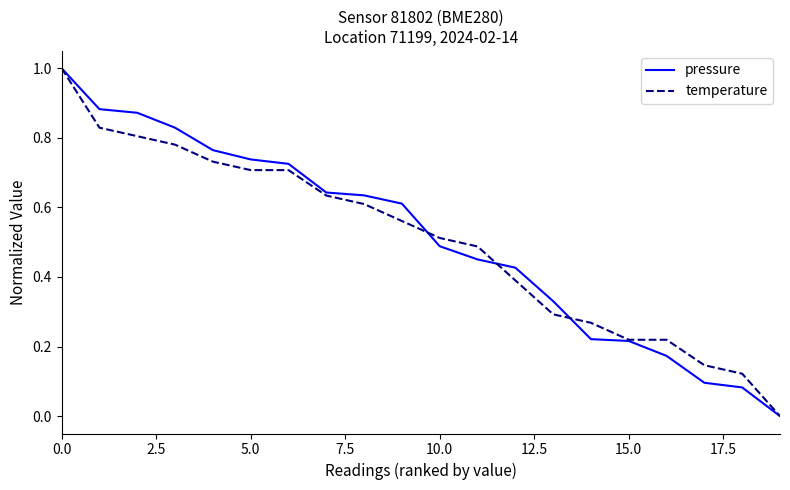

What is the maximum value for pressure?

1.0